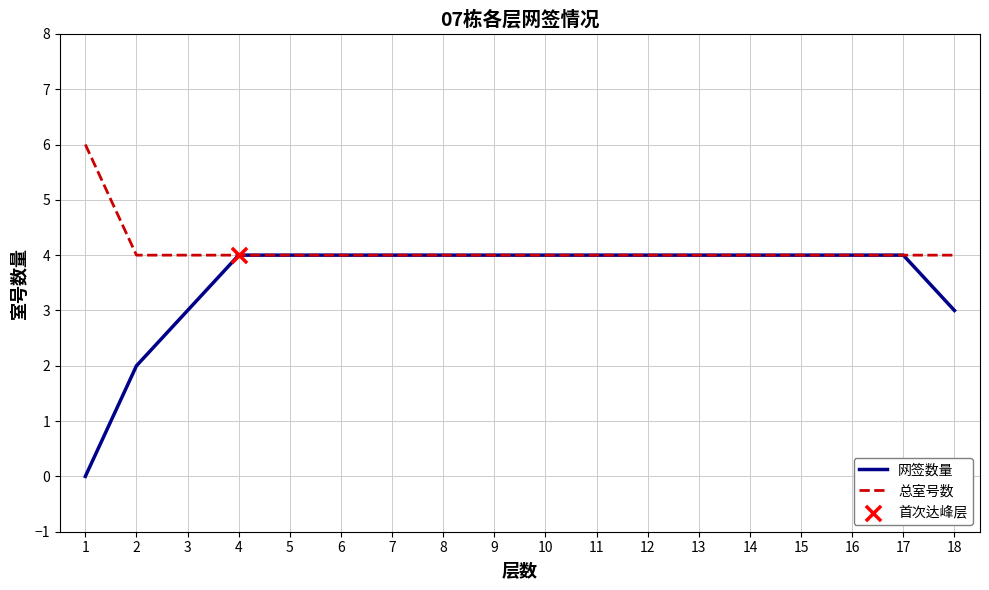

Which series has the widest spread of values?

网签数量